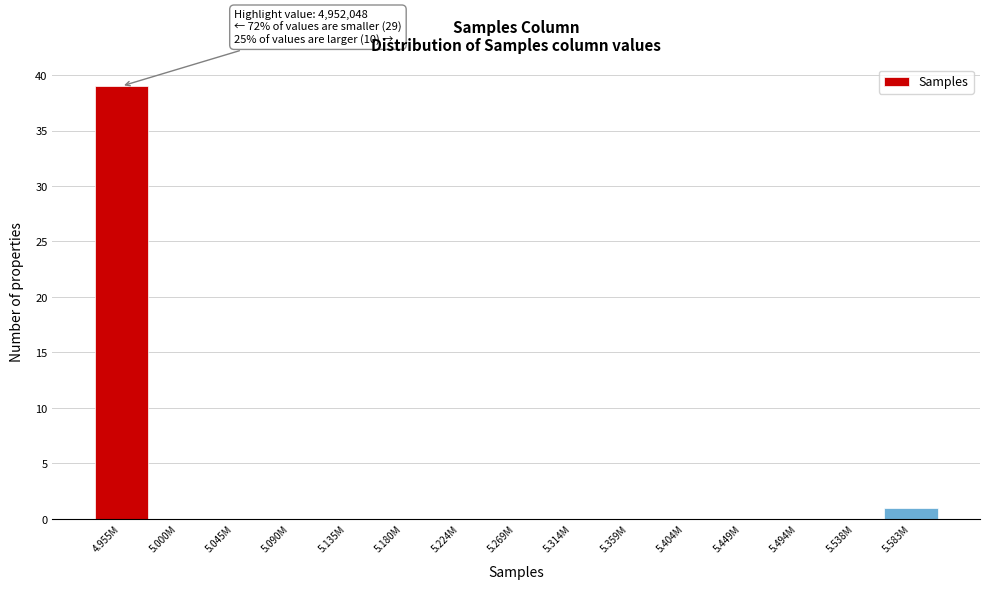

Reading left to right, what are all the values shown in this chart?

4.955M=39	5.000M=0	5.045M=0	5.090M=0	5.135M=0	5.180M=0	5.224M=0	5.269M=0	5.314M=0	5.359M=0	5.404M=0	5.449M=0	5.494M=0	5.538M=0	5.583M=1